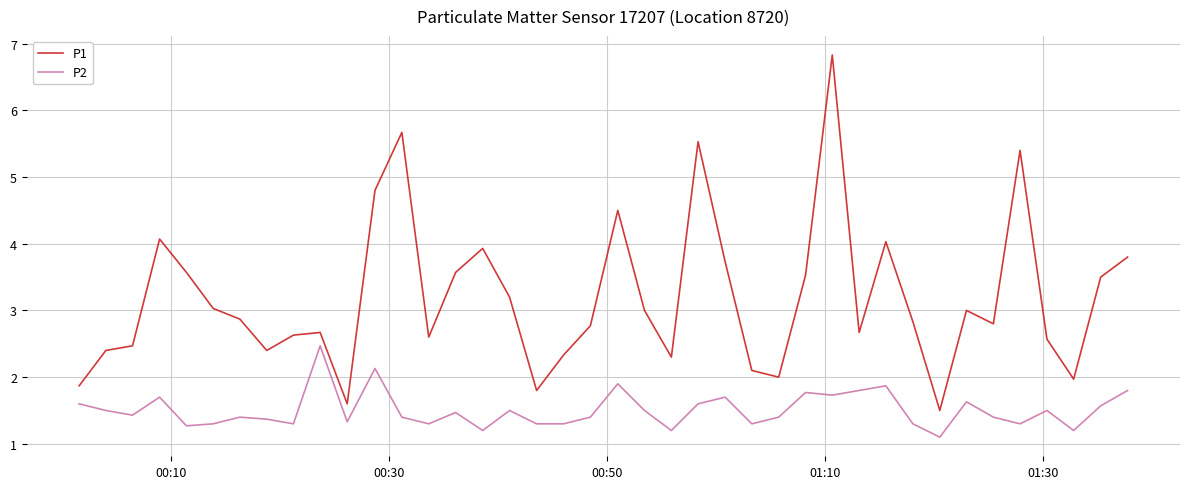

True or false: P1 and P2 intersect in this chart.

False